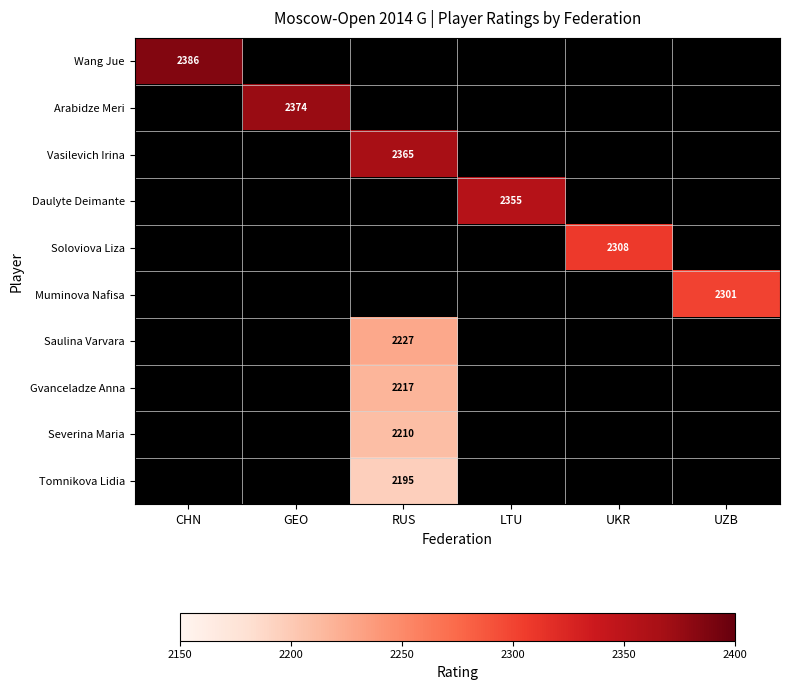

The Vasilevich Irina series shows 2365 at RUS. True or false?

True